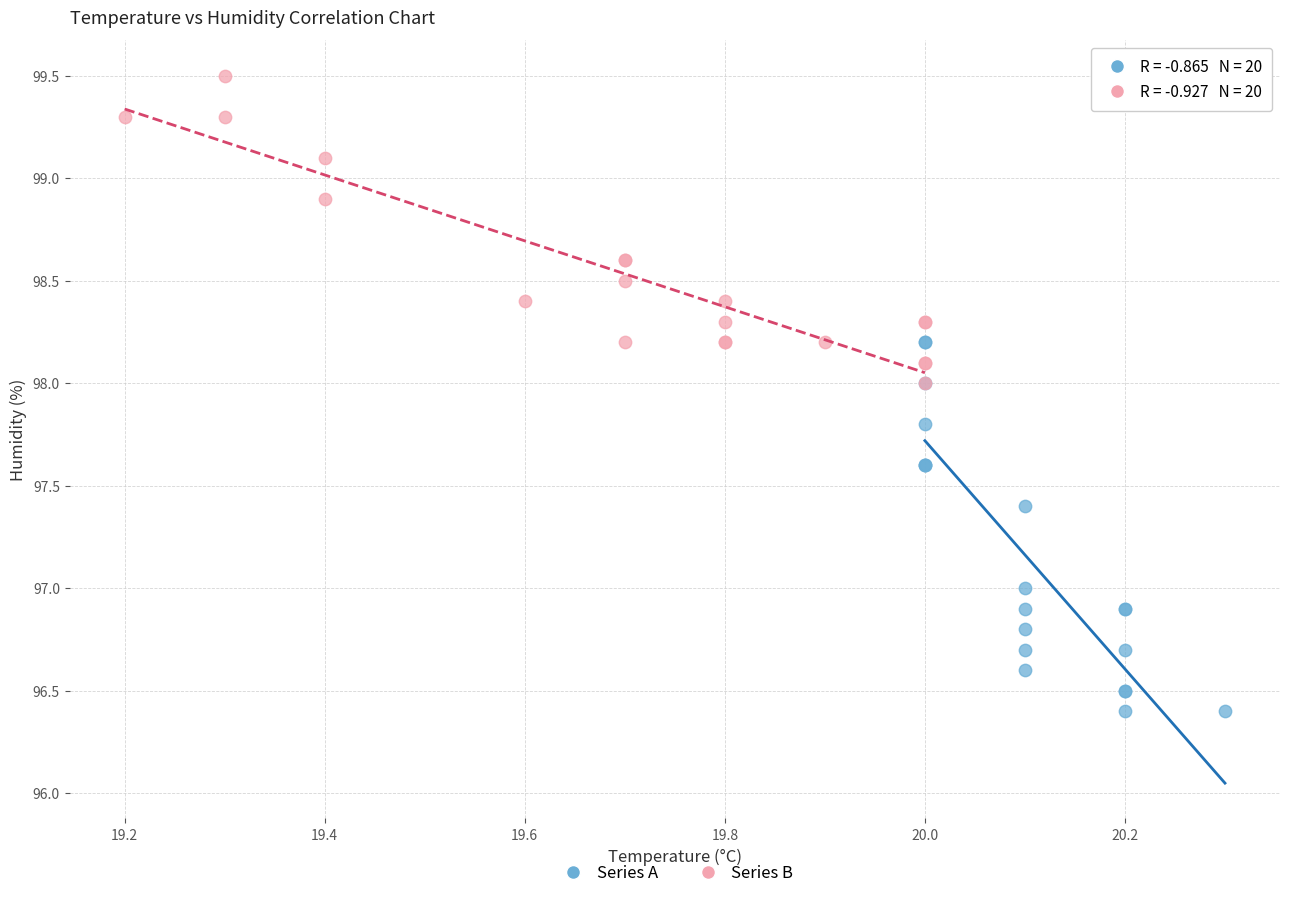

Which series contains the lowest Y value?

Series A